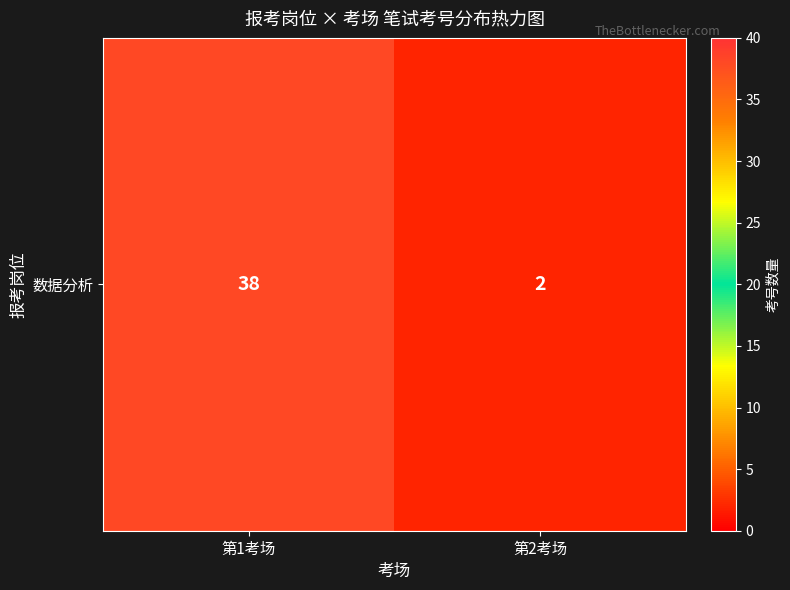

What is the average value?

20